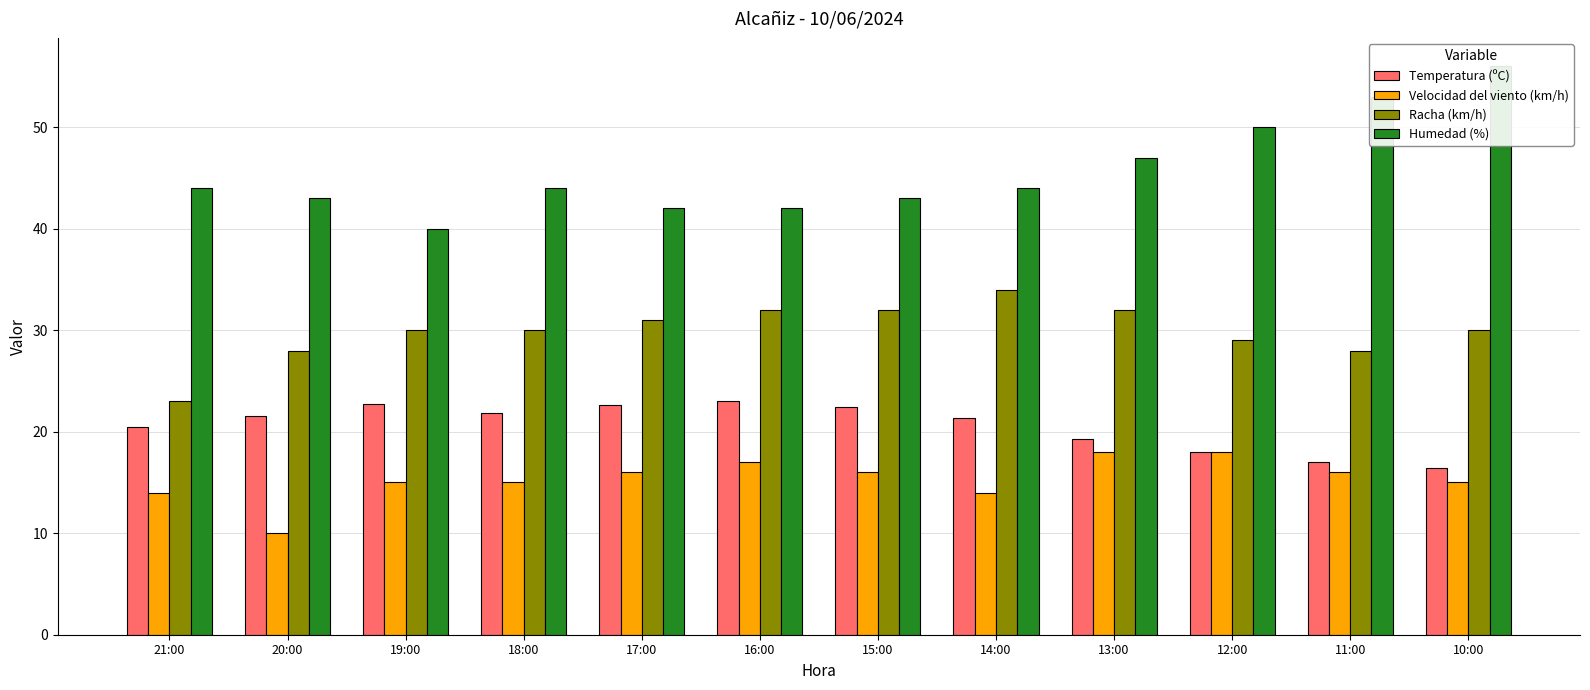

How many data points in Velocidad del viento (km/h) are less than 16?

6